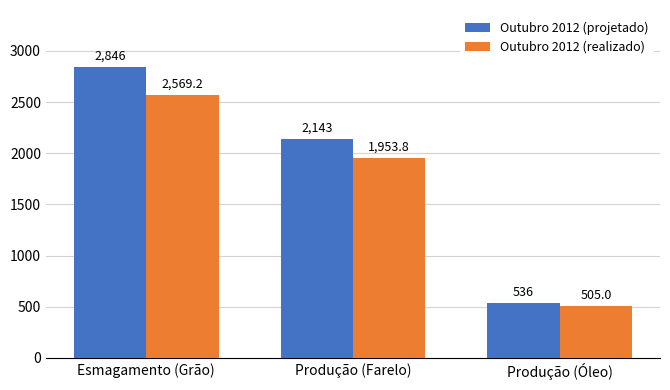

Which series has the largest total across all categories?

Outubro 2012 (projetado)